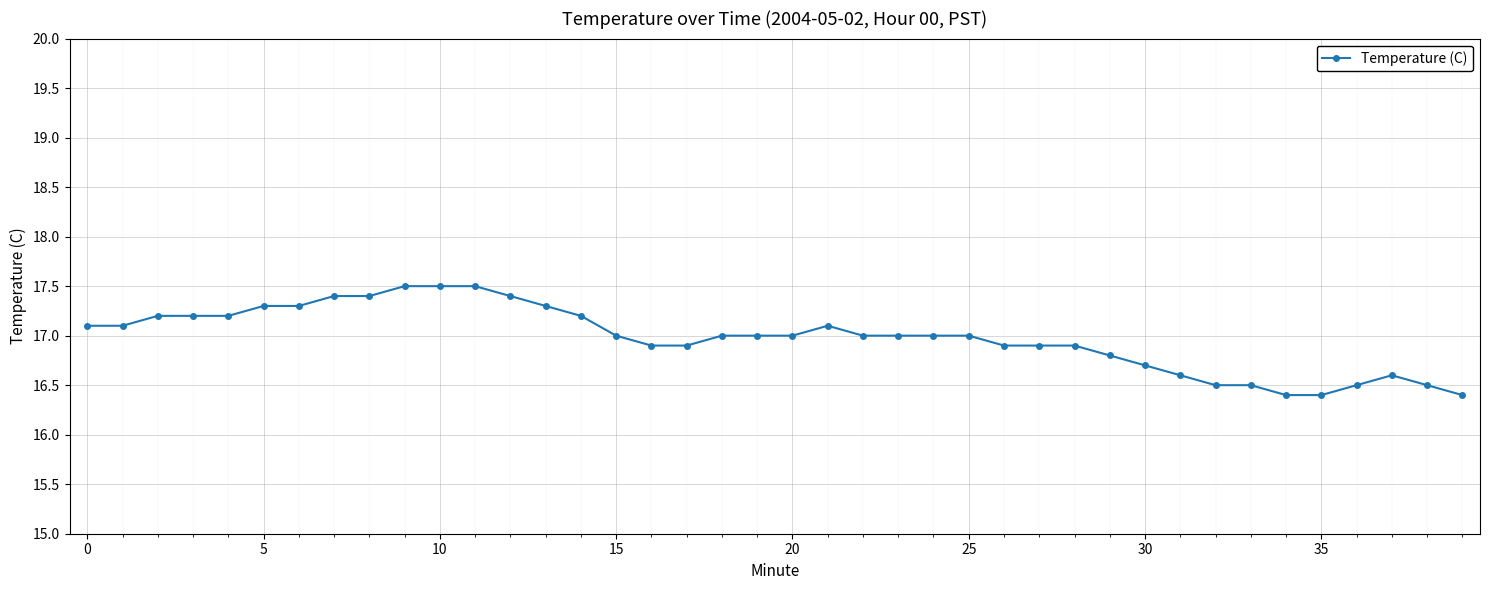

Does the chart display data point markers on the line(s)?

Yes